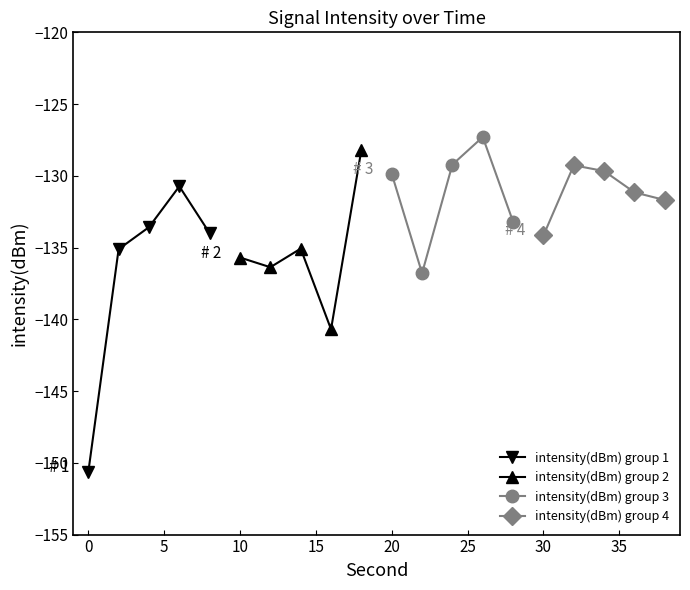

What is the value of the intensity(dBm) group 4 point at the 5th from the left?

-131.7